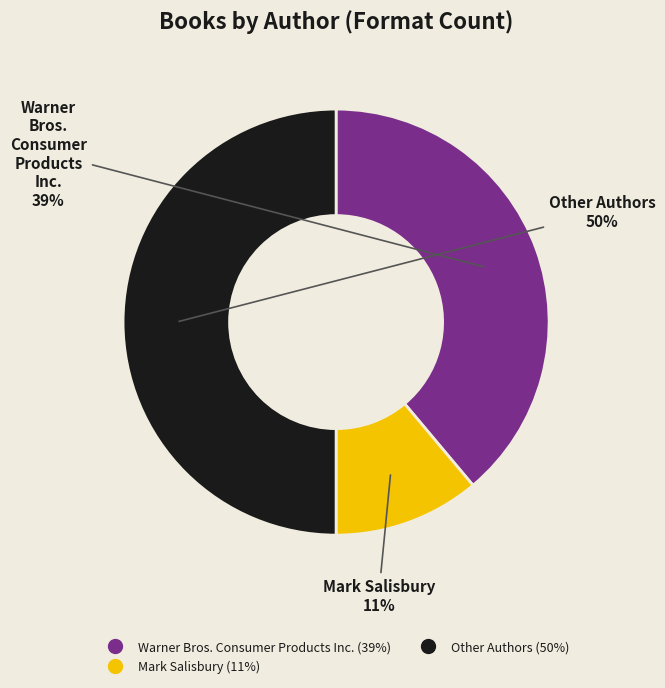

To the nearest percent, what is the difference between the largest and smallest slice percentages?

39%